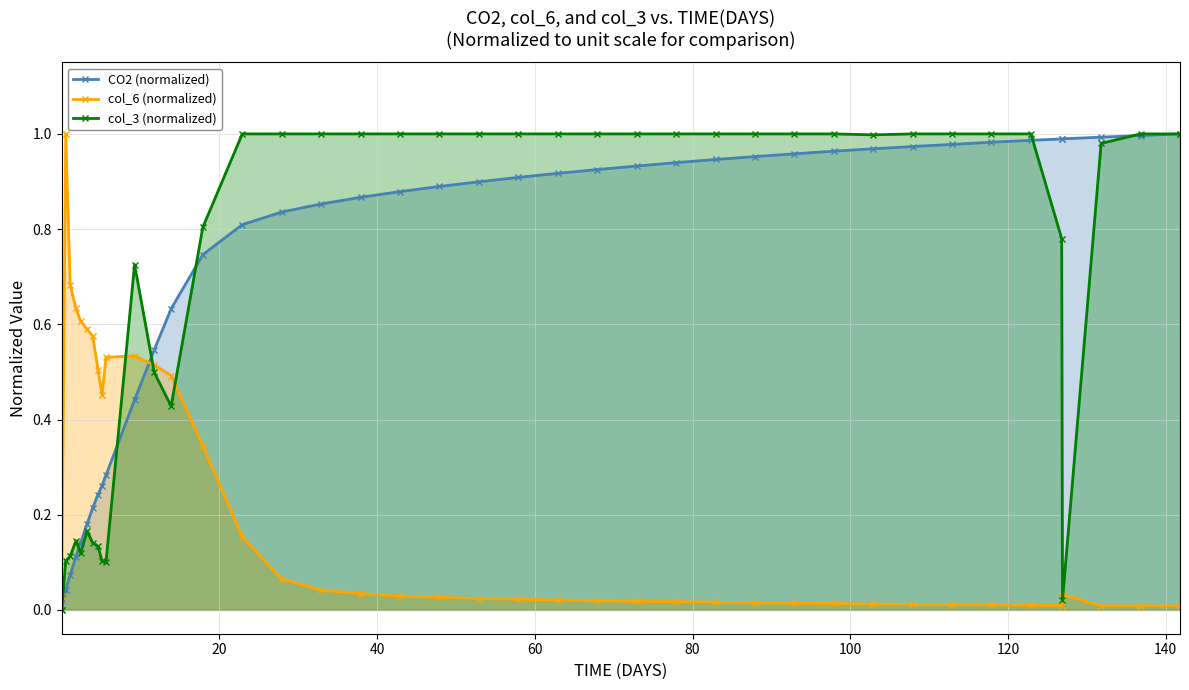

Which series has the widest spread of values?

col_3 (normalized)